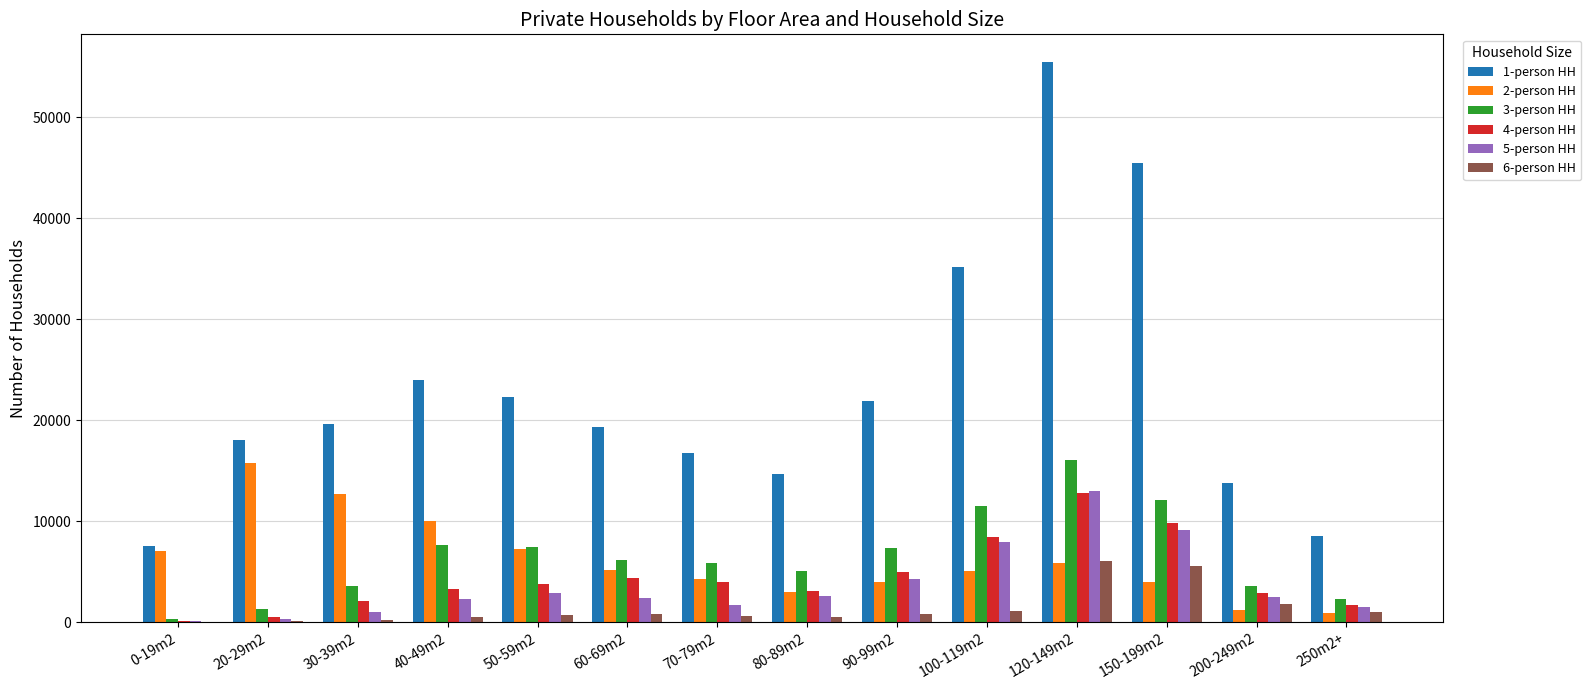

What is the spread (max minus min) of values at 150-199m2?

41564